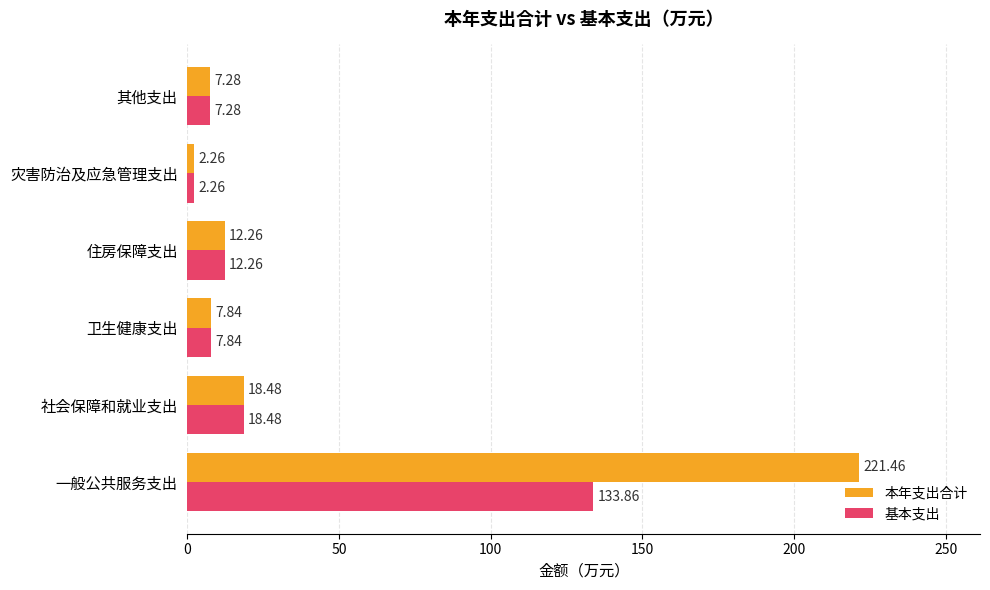

What is the sum of all 本年支出合计 values?

269.6